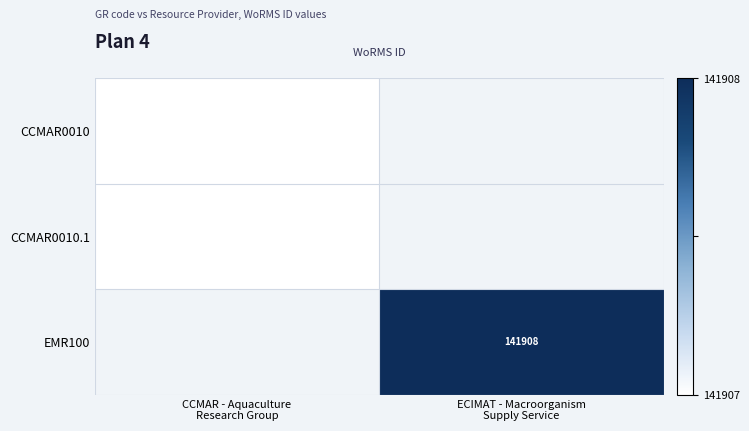

What is the highest value of the CCMAR0010 series?

141907.0